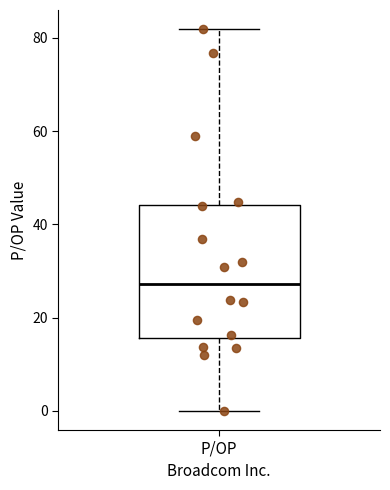

Transcribe this box plot: give where the median line is, the range the box spans, and where the two whiskers end, as read against the y-axis. The values are not printed on the chart, so give them approximately, as read against the axis.

median 28, box 16 to 44, whiskers 0 to 82